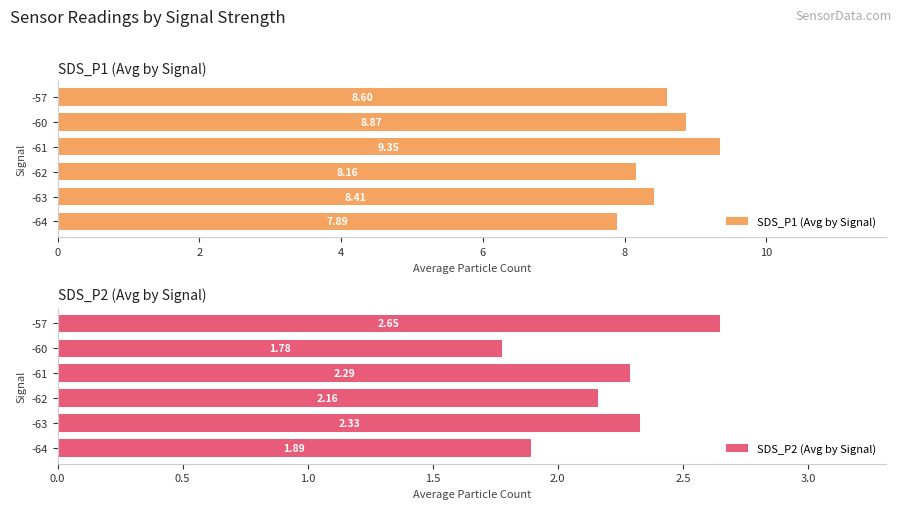

What is the difference between the SDS_P1 (Avg by Signal) values at -60 and -61?

0.5